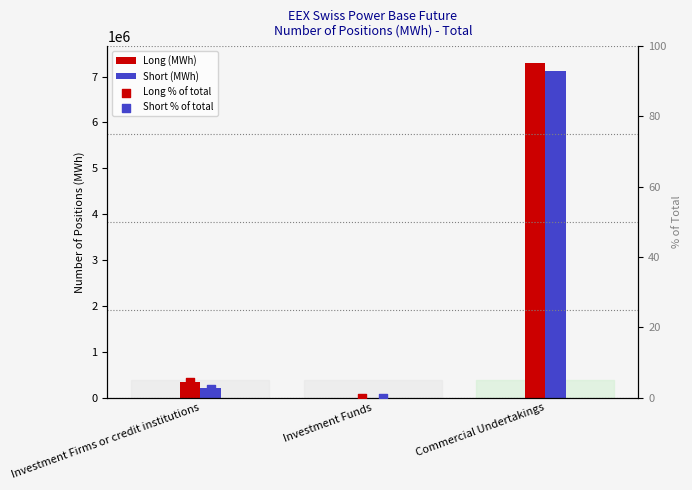

Which series contains the highest Y value?

Long (MWh)